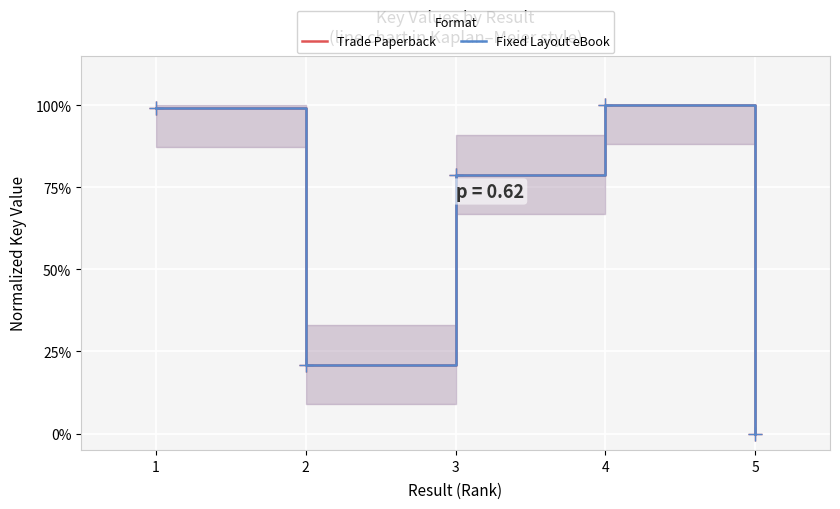

How many lines are shown in the chart?

2